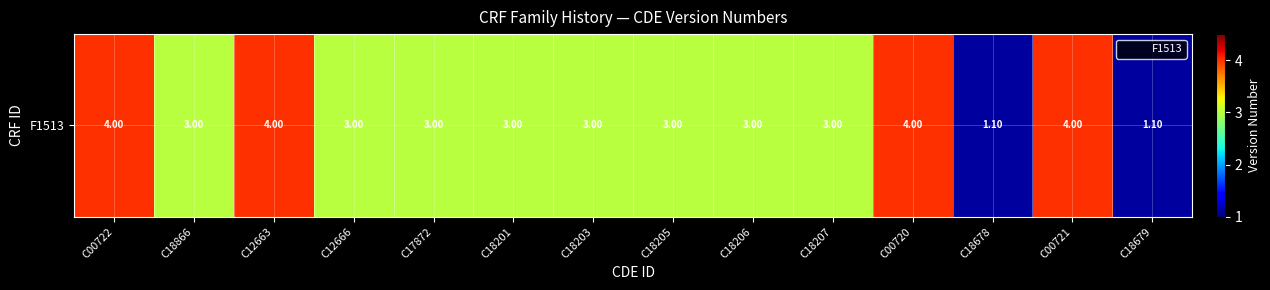

True or false: the data shows 3.0 at C18866.

True